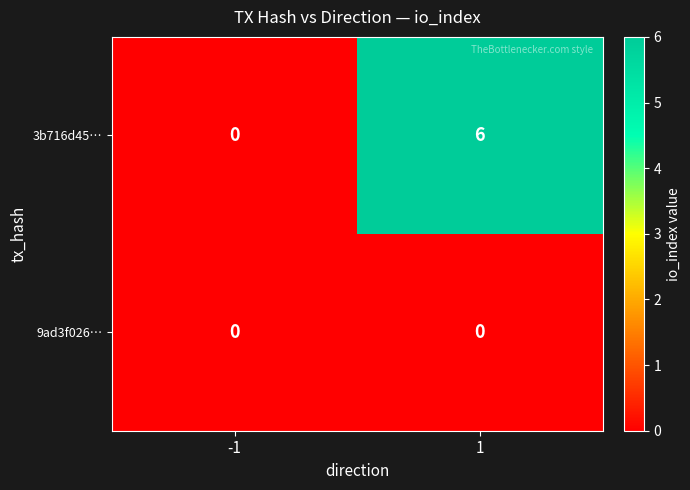

What is the sum of the 3b716d45… values at -1 and 1?

6